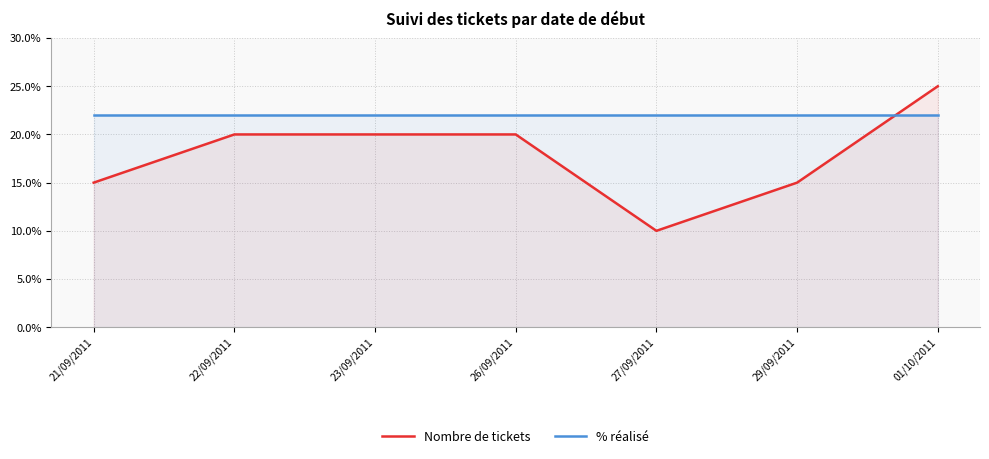

Reading left to right, list all the values displayed in this chart.

Nombre de tickets: 21/09/2011=15	22/09/2011=20	23/09/2011=20	26/09/2011=20	27/09/2011=10	29/09/2011=15	01/10/2011=25
% réalisé: 21/09/2011=22	22/09/2011=22	23/09/2011=22	26/09/2011=22	27/09/2011=22	29/09/2011=22	01/10/2011=22